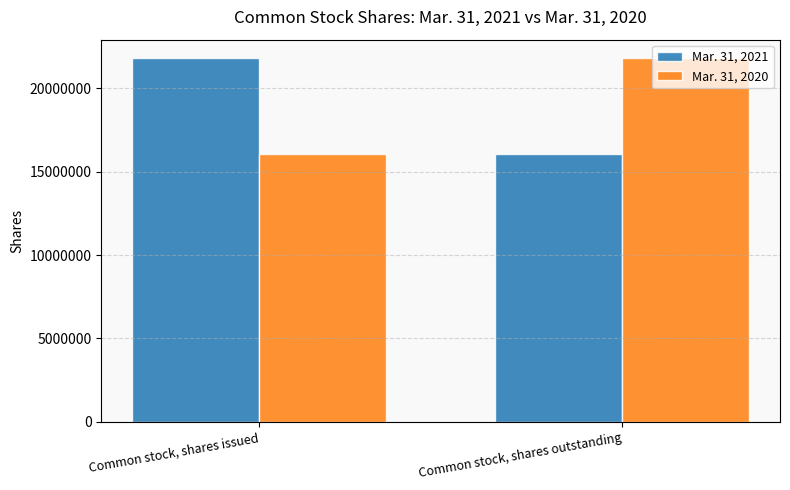

At which label does Mar. 31, 2020 reach its peak?

Common stock, shares outstanding